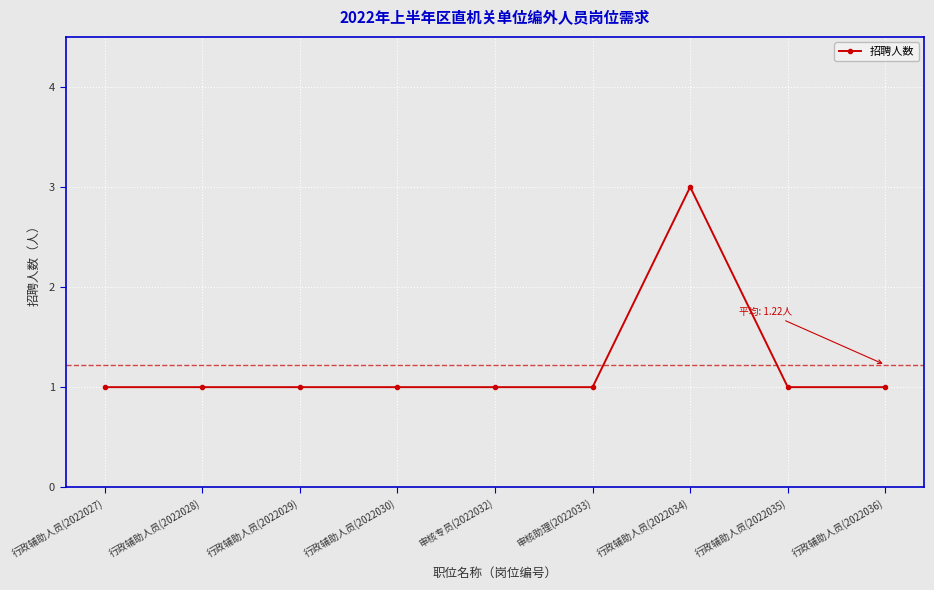

True or false: the data has more than 0 interior local peaks.

True